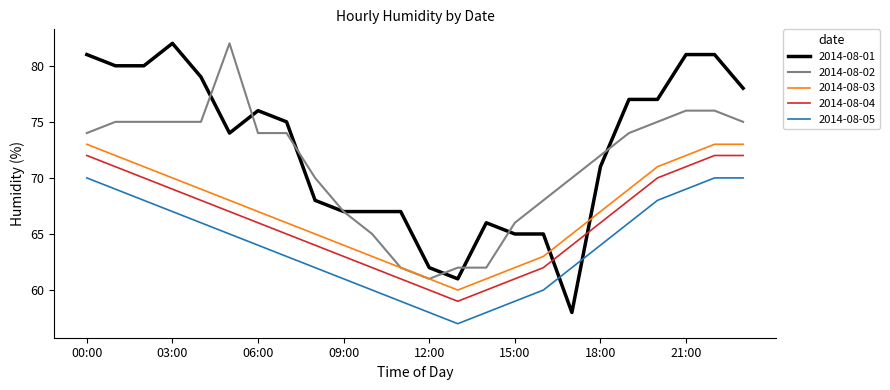

True or false: 2014-08-04 and 2014-08-03 cross at least once.

False